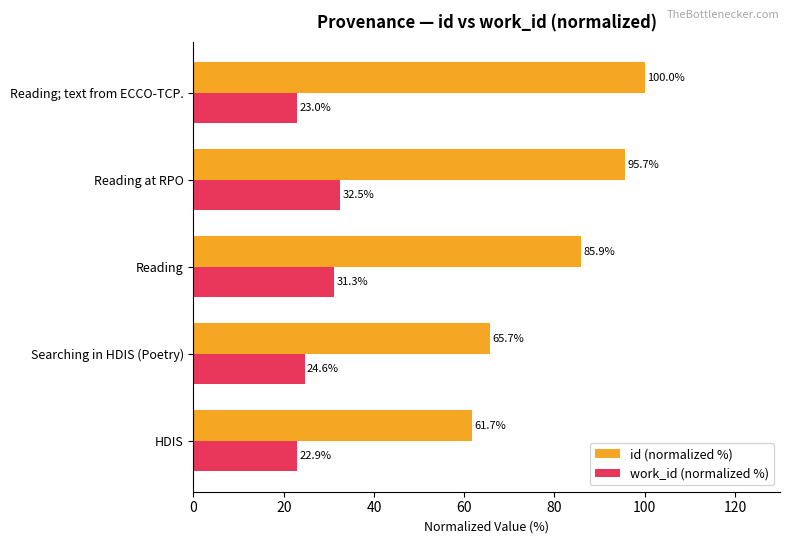

Which series has the largest range (max minus min)?

id (normalized %)